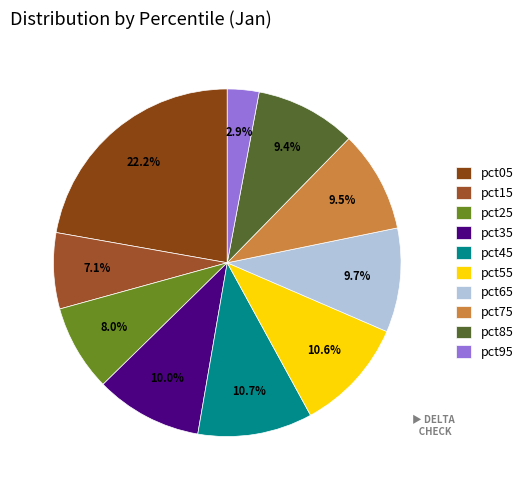

Which category has the smallest portion of the pie?

pct95